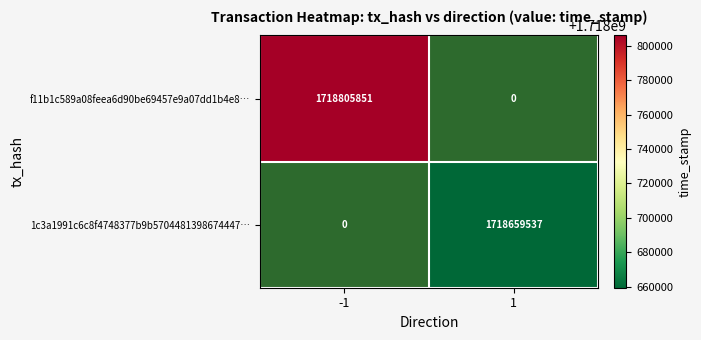

How many positive values does the 1c3a1991c6c8f4748377b9b5704481398674447… series have?

1